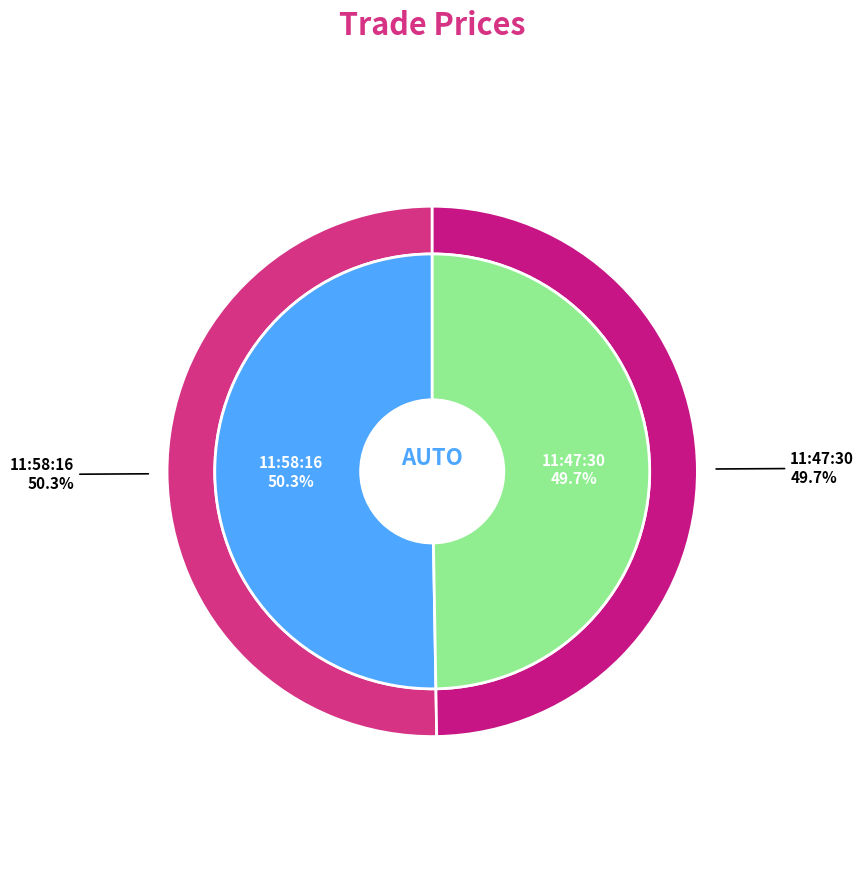

To the nearest percent, what is the combined percentage of 11:47:30 and 11:58:16?

100%